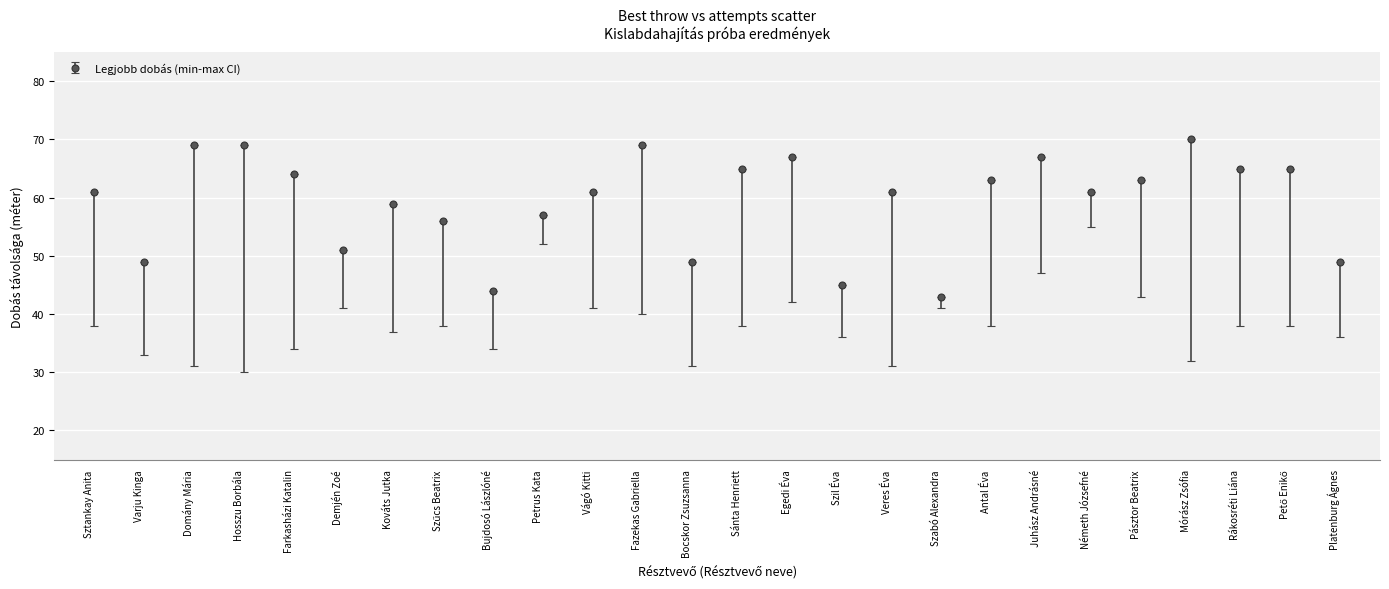

Which has a higher value, Szabó Alexandra or Sánta Henriett?

Sánta Henriett